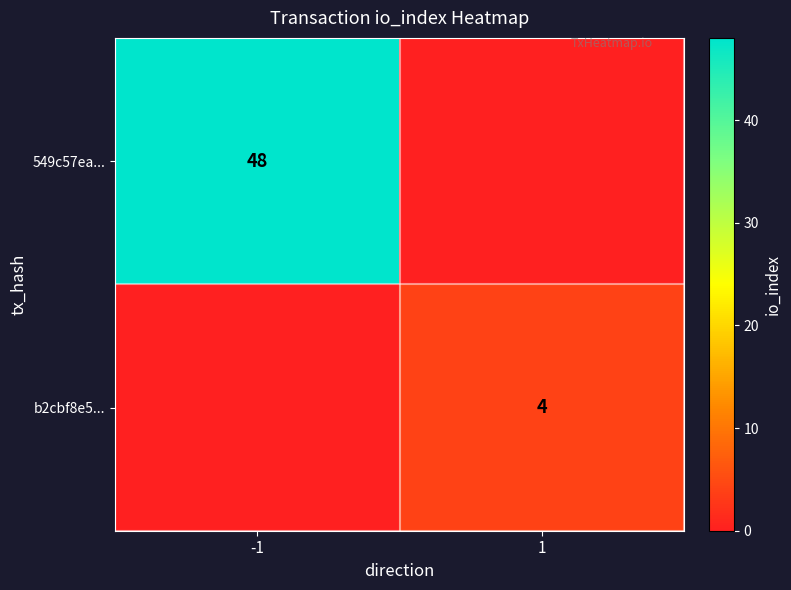

Which has a higher value, 1 or -1?

-1